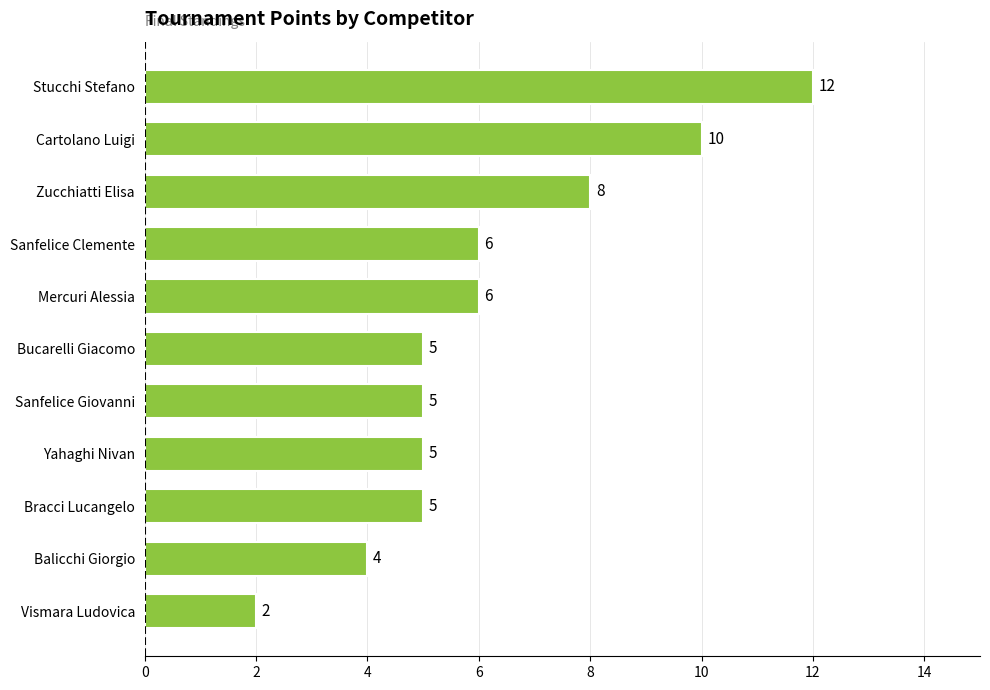

What is the change in value from Mercuri Alessia to Vismara Ludovica?

-4